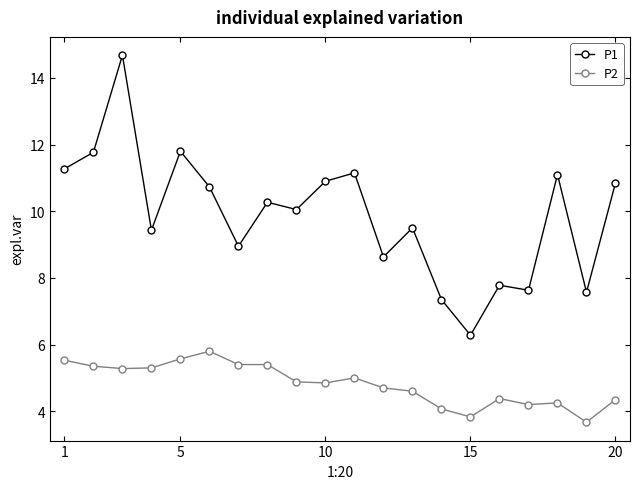

Which series has the largest total across all categories?

P1